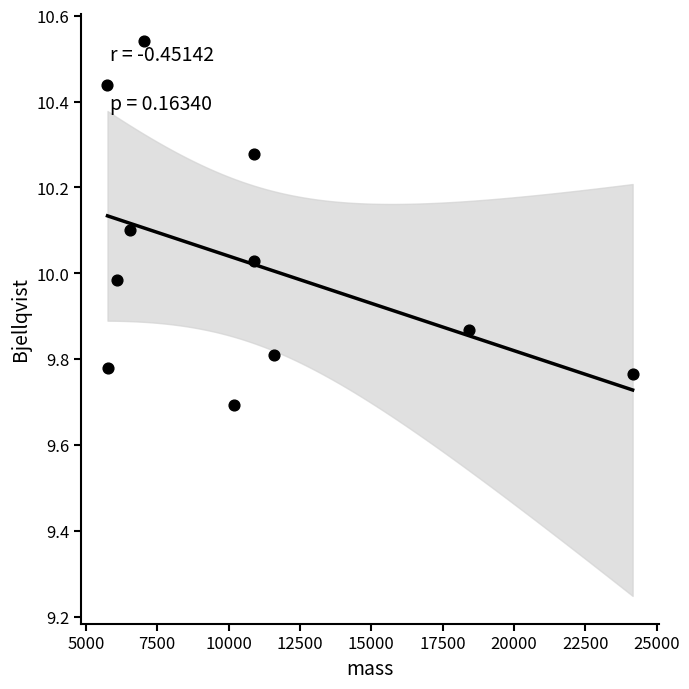

What is the average X value?

10667.9